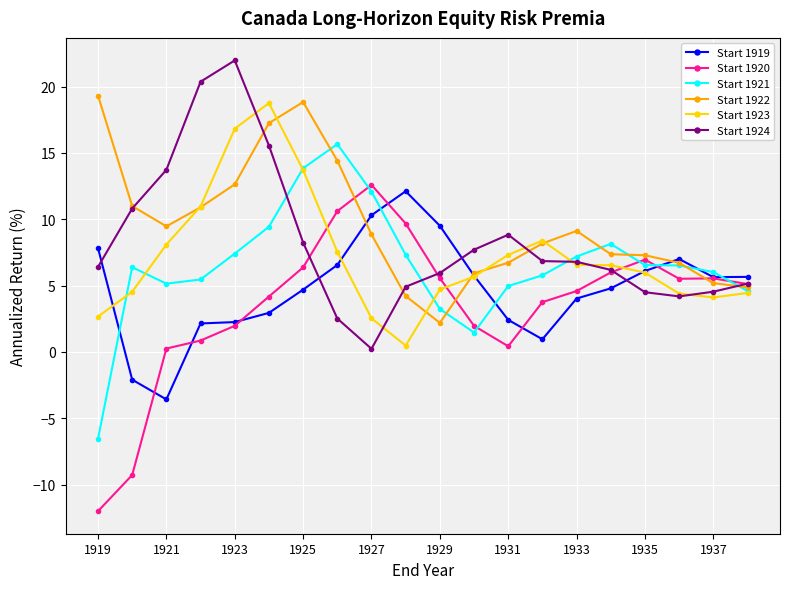

What is the difference between the maximum and second lowest values in the Start 1919 series?

14.2